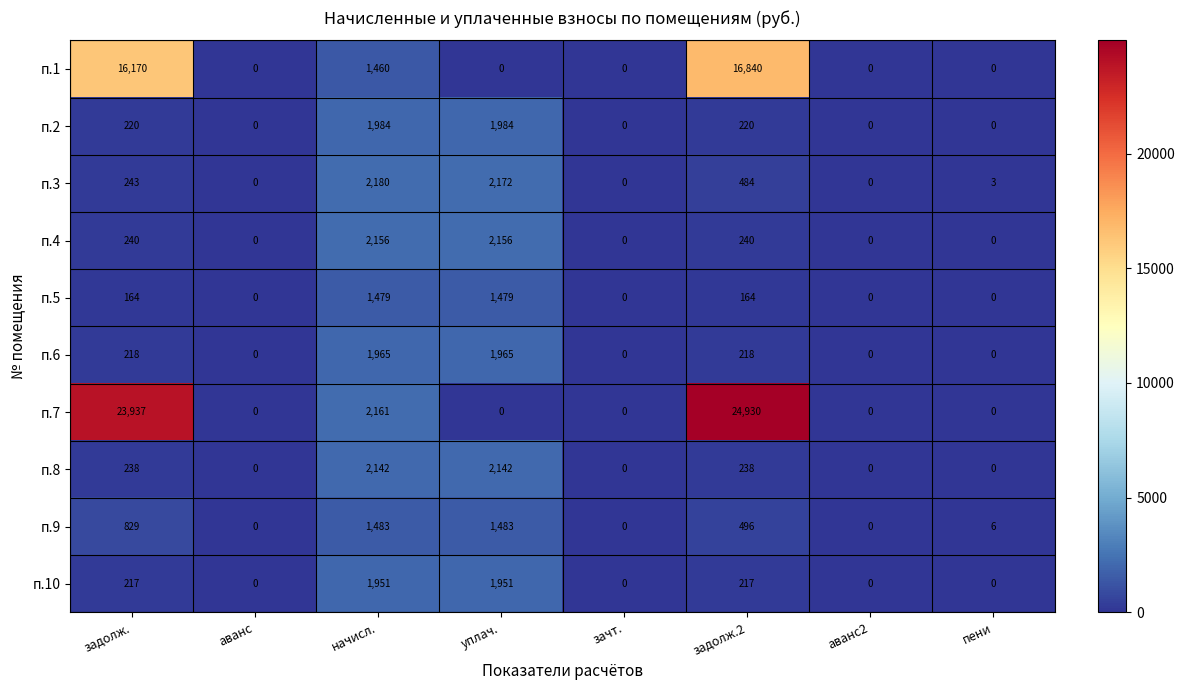

At which category is the sum across all series the highest?

задолж.2